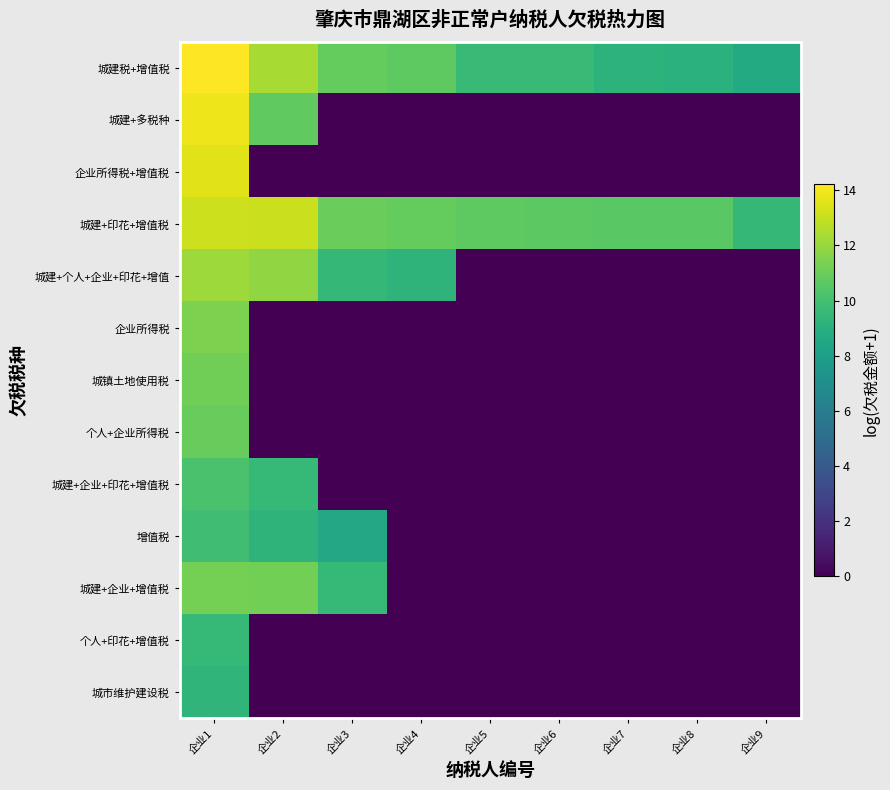

Which series changed the most between 企业5 and 企业7?

城建税+增值税